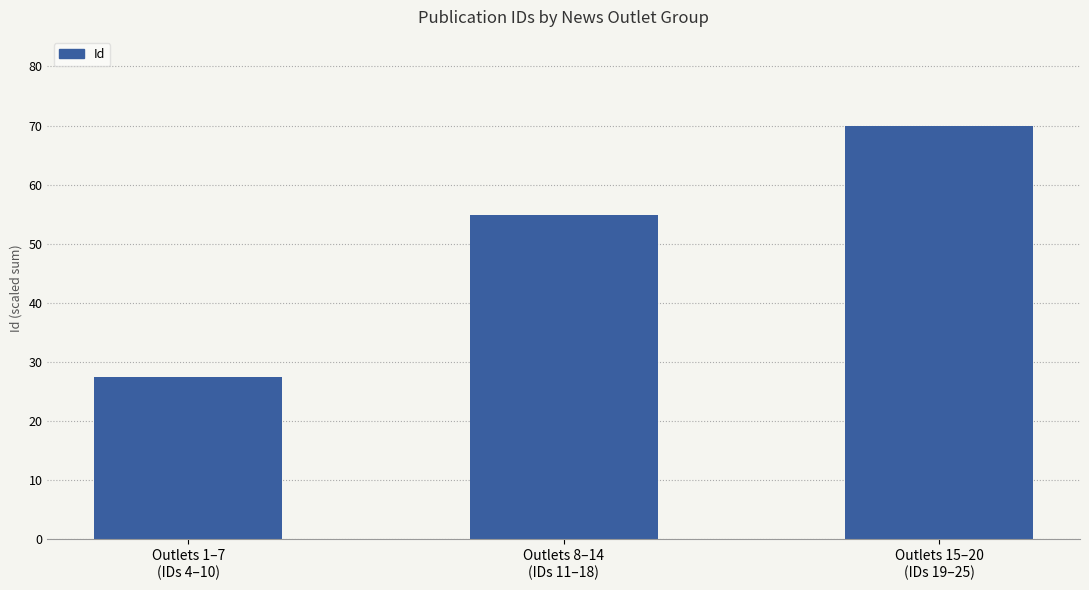

List the labels in order of value, smallest first.

Outlets 1–7
(IDs 4–10), Outlets 8–14
(IDs 11–18), Outlets 15–20
(IDs 19–25)